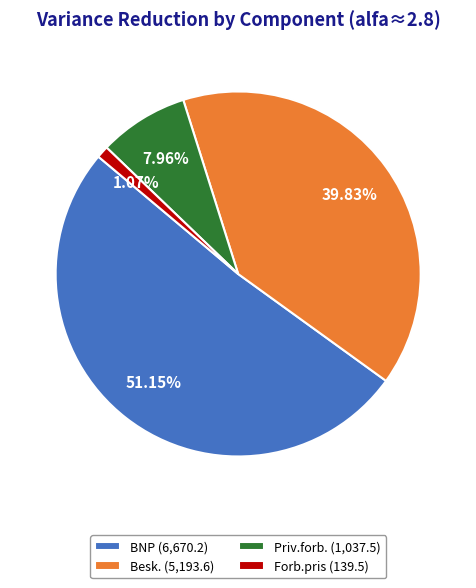

To the nearest percent, what is the combined percentage of Forb.pris and BNP?

52%